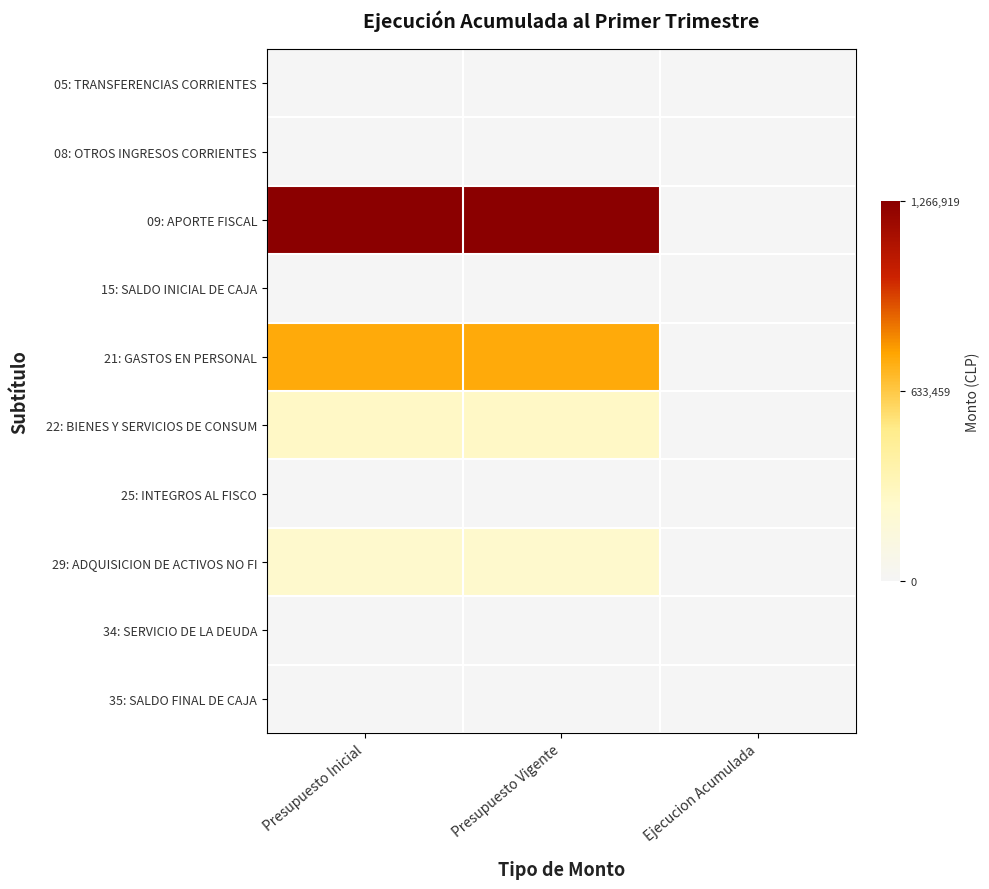

At how many categories does at least one series exceed 419740?

2